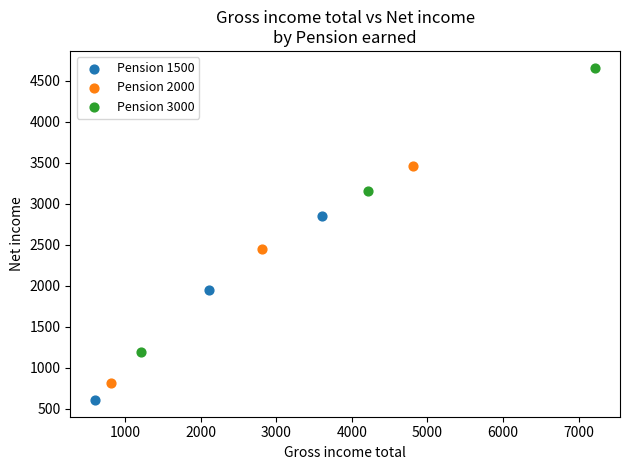

Which series contains the highest Y value?

Pension 3000